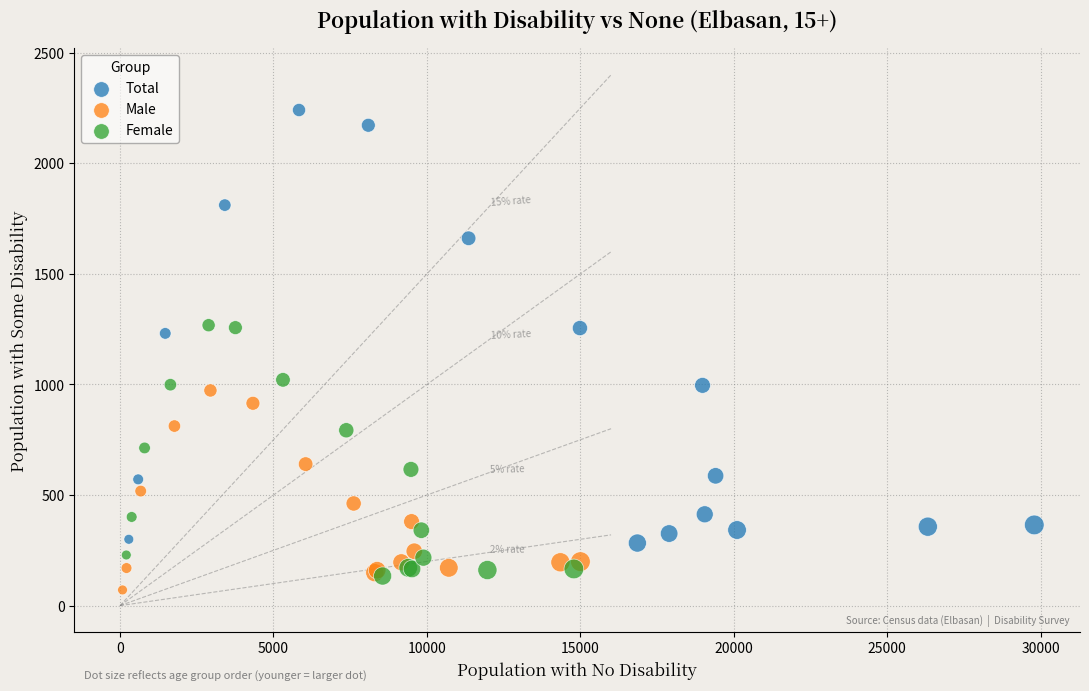

Which series reaches the minimum Y coordinate?

Male